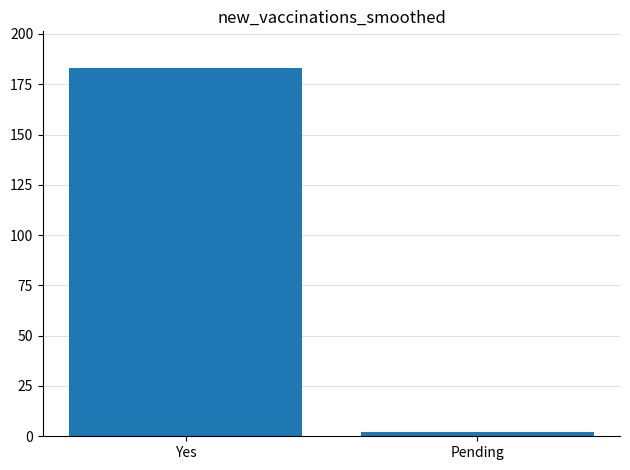

List the labels in order of value, largest first.

Yes, Pending